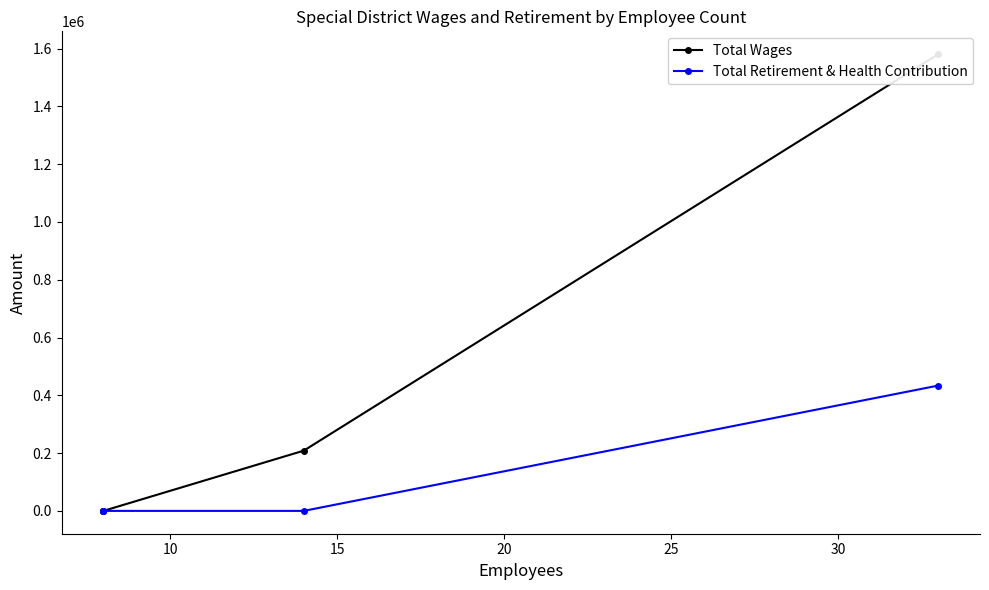

What is the sum of all Total Wages values?

1789159